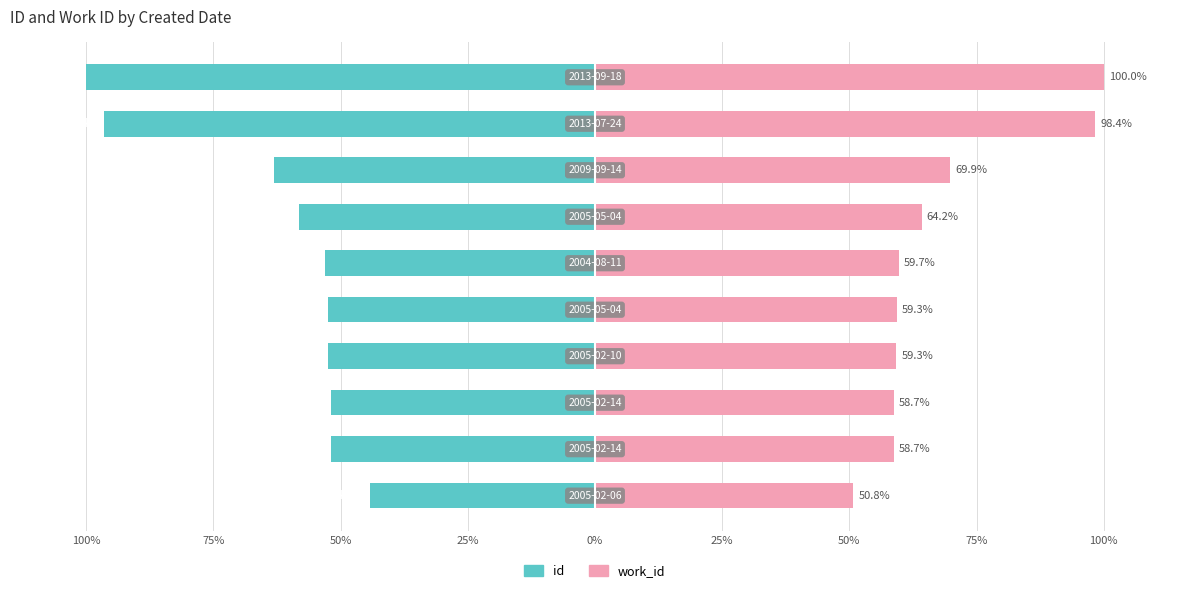

Count the number of categories in the chart.

10